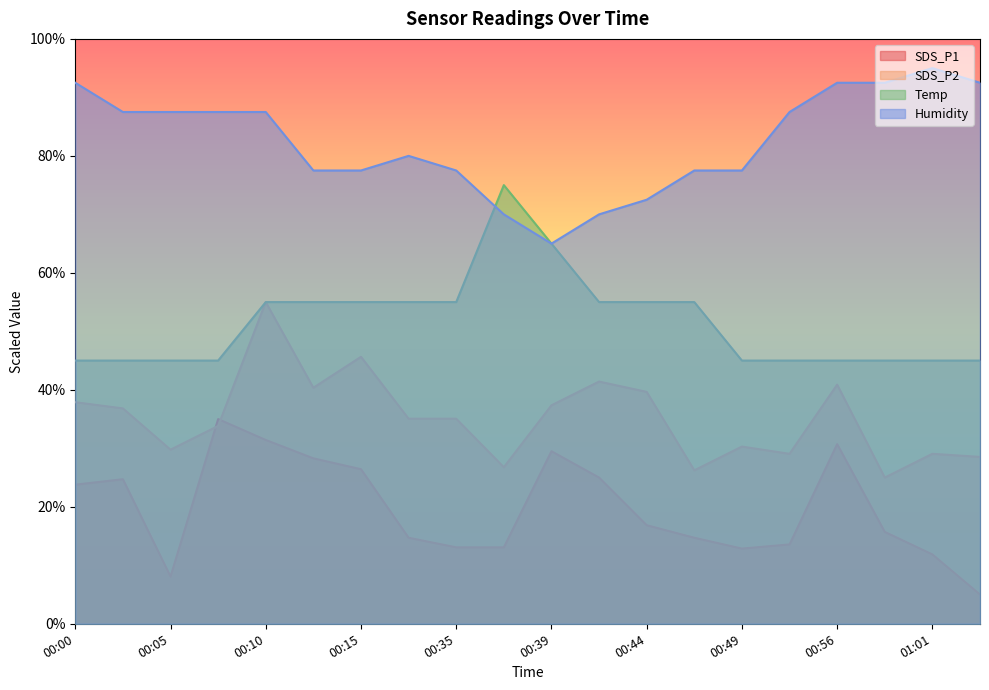

At 00:56, list the series in order from largest to smallest.

Humidity, Temp, SDS_P2, SDS_P1